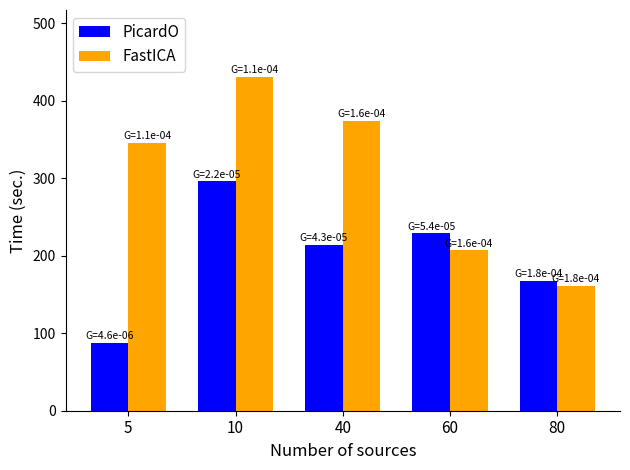

Reading left to right, extract all data points from this chart.

PicardO: 5=88	10=296	40=214	60=229	80=168
FastICA: 5=346	10=431	40=374	60=207	80=161